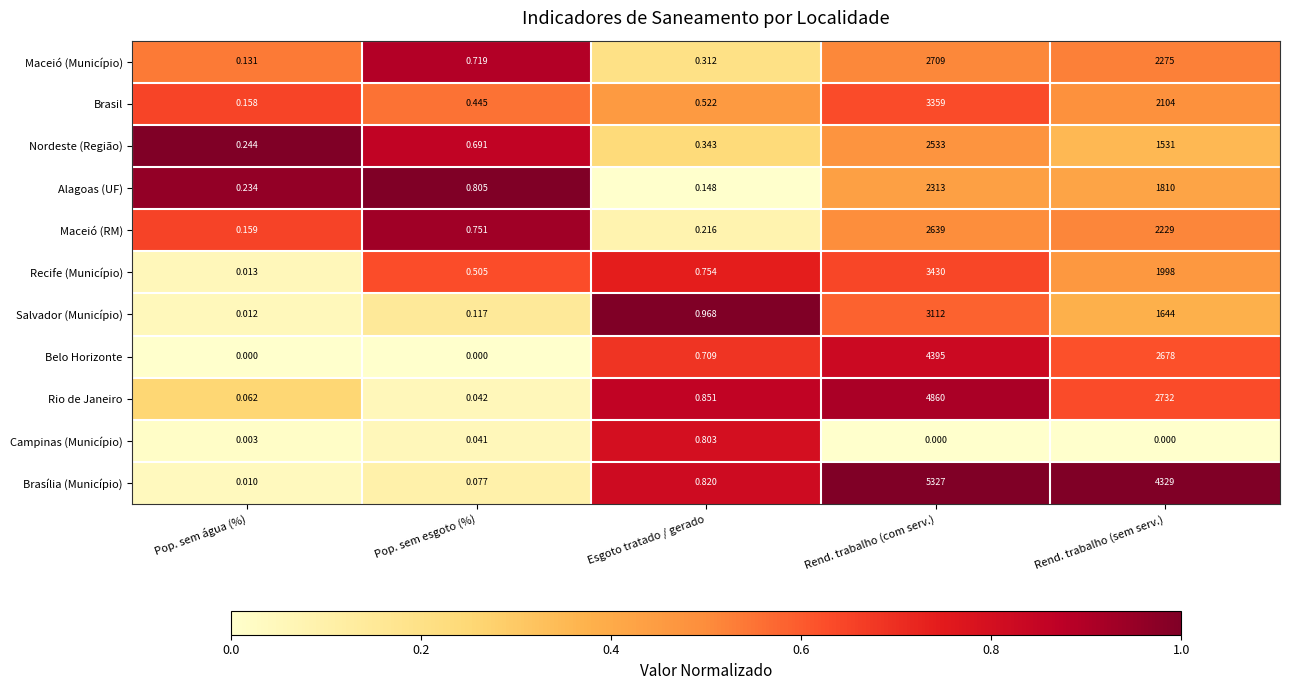

Is the value of Belo Horizonte at Rend. trabalho (sem serv.) greater than the value of Rio de Janeiro at Rend. trabalho (sem serv.)?

No